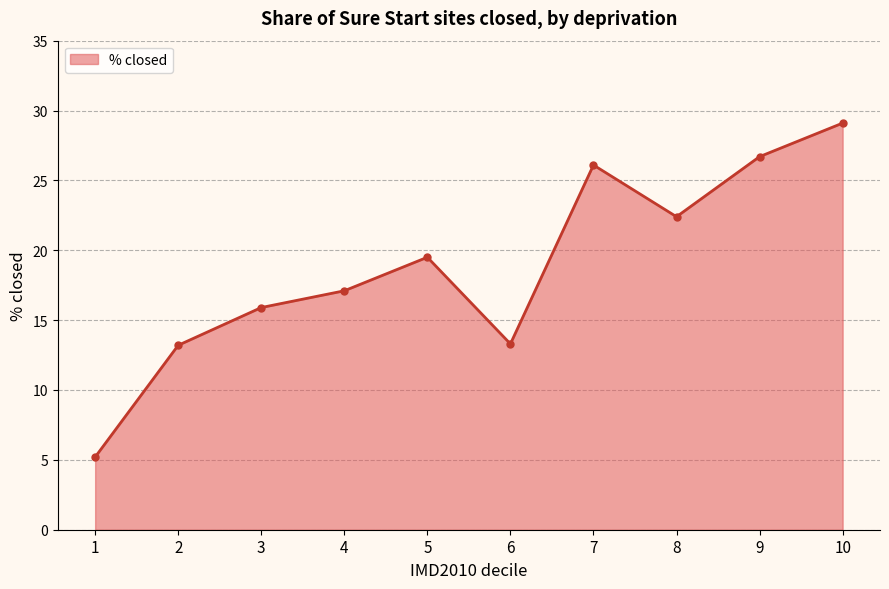

Which category has the lowest value across all series?

1